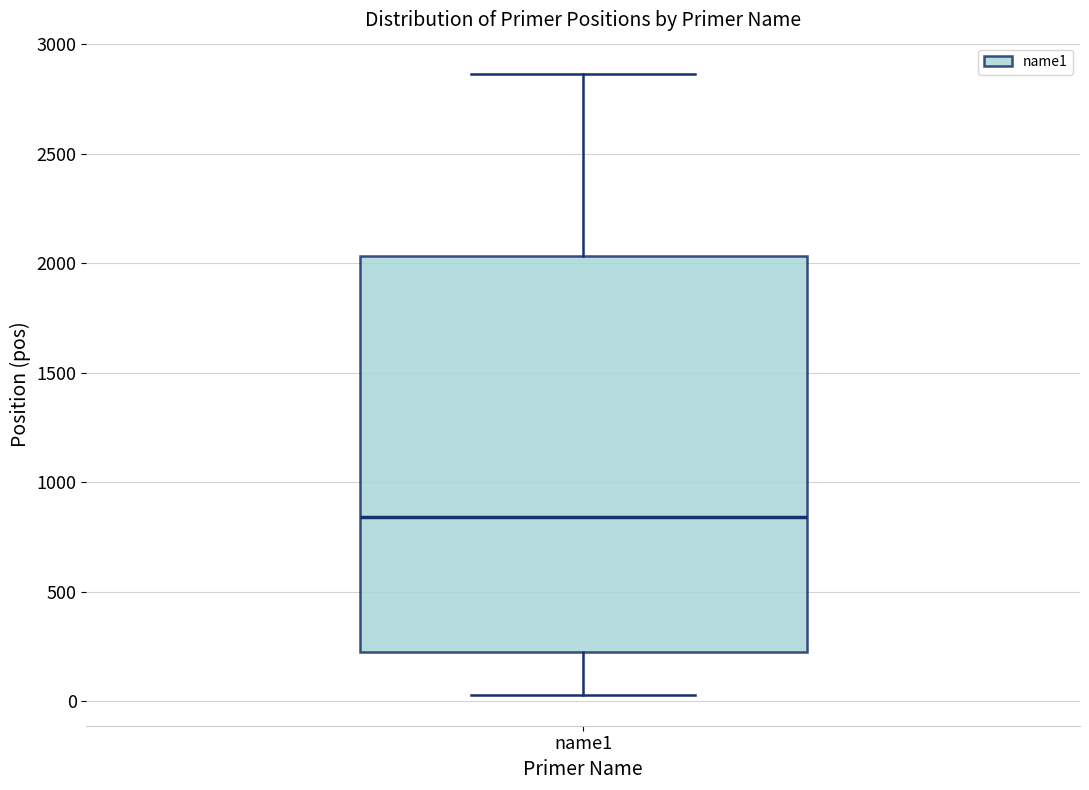

Where does the upper whisker of the box for name1 end on the y-axis? The values are not printed on the chart, so give them approximately, as read against the axis.

2850